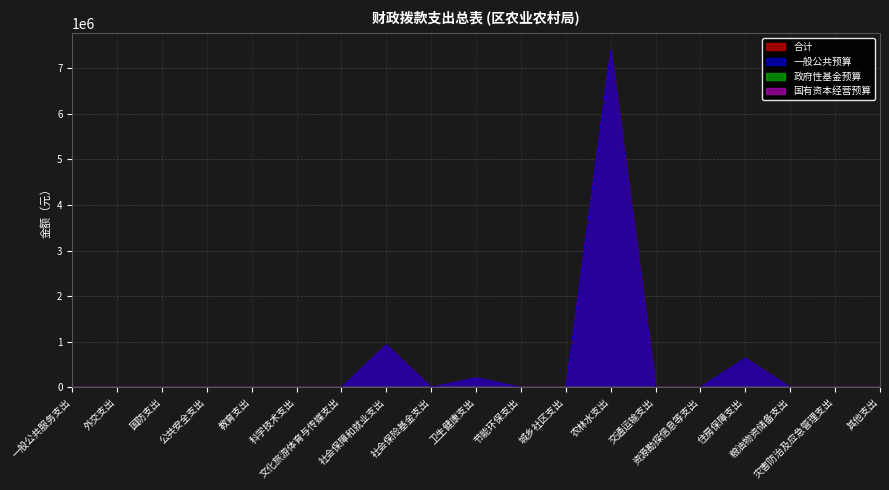

How many data points in 一般公共预算 are above 0?

4